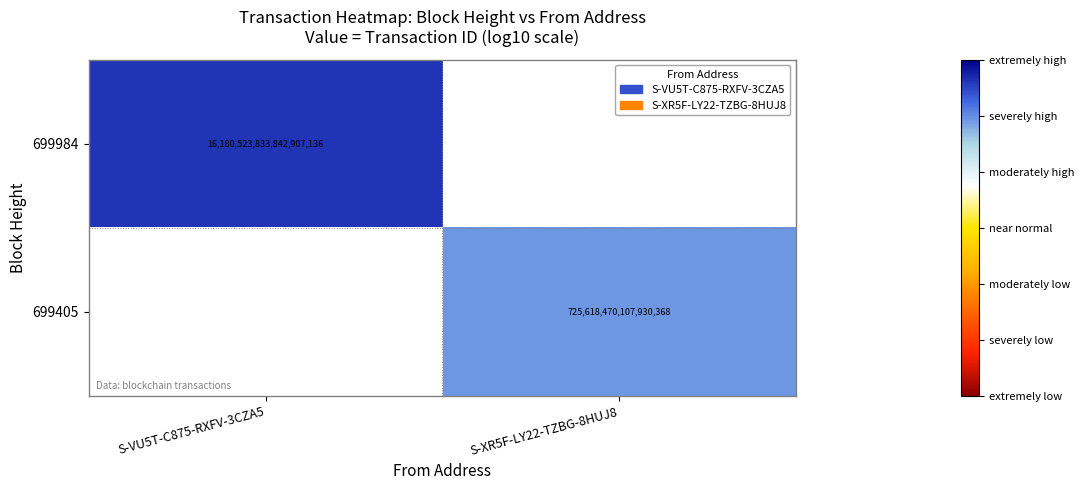

Is the value of 699405 at S-XR5F-LY22-TZBG-8HUJ8 greater than the value of 699984 at S-VU5T-C875-RXFV-3CZA5?

No